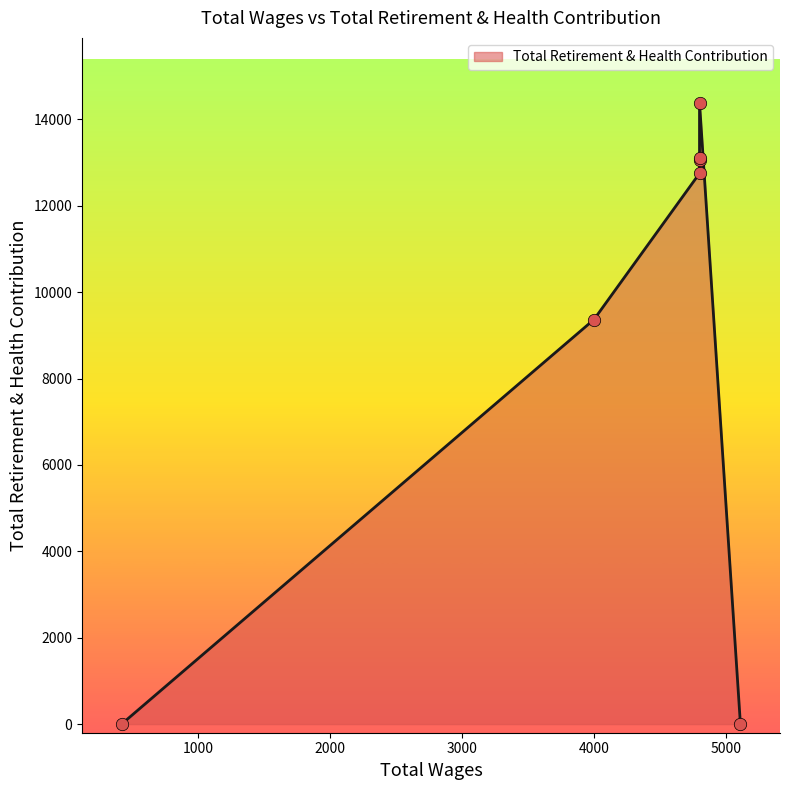

What is the change in value from 5110.0 to 4000.0?

+9367